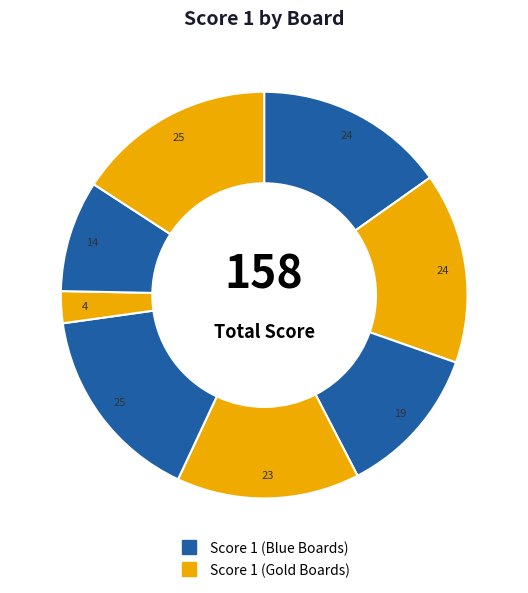

Which category has the smallest portion of the pie?

Board 6